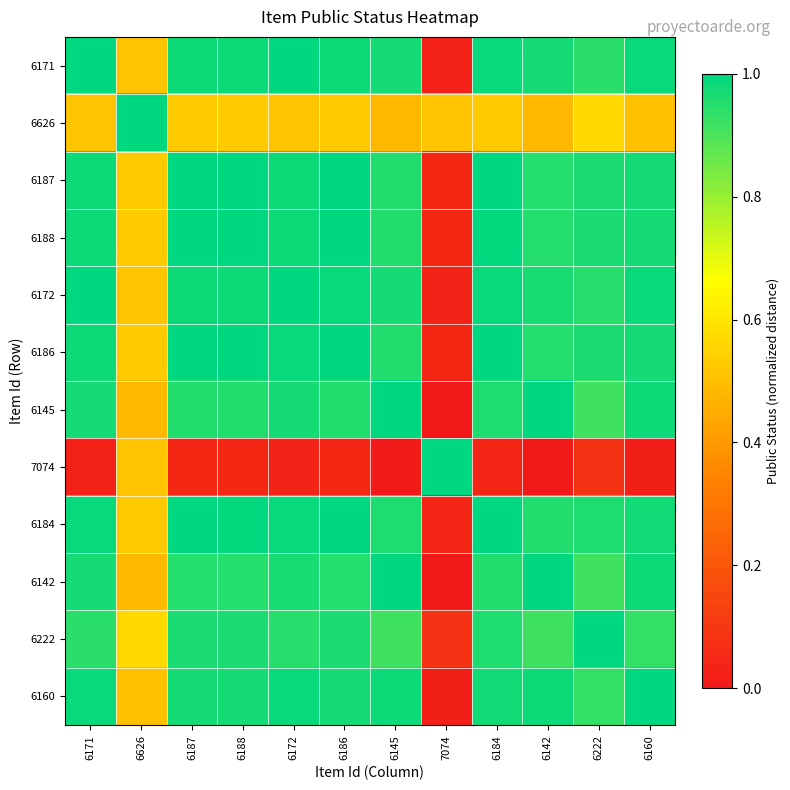

Reading left to right, transcribe all the data shown in this chart.

6171: 6171=1.0	6626=0.5	6187=1.0	6188=1.0	6172=1.0	6186=1.0	6145=1.0	7074=0.0	6184=1.0	6142=1.0	6222=0.9	6160=1.0
6626: 6171=0.5	6626=1.0	6187=0.5	6188=0.5	6172=0.5	6186=0.5	6145=0.5	7074=0.5	6184=0.5	6142=0.5	6222=0.6	6160=0.5
6187: 6171=1.0	6626=0.5	6187=1.0	6188=1.0	6172=1.0	6186=1.0	6145=1.0	7074=0.0	6184=1.0	6142=1.0	6222=1.0	6160=1.0
6188: 6171=1.0	6626=0.5	6187=1.0	6188=1.0	6172=1.0	6186=1.0	6145=1.0	7074=0.0	6184=1.0	6142=1.0	6222=1.0	6160=1.0
6172: 6171=1.0	6626=0.5	6187=1.0	6188=1.0	6172=1.0	6186=1.0	6145=1.0	7074=0.0	6184=1.0	6142=1.0	6222=0.9	6160=1.0
6186: 6171=1.0	6626=0.5	6187=1.0	6188=1.0	6172=1.0	6186=1.0	6145=1.0	7074=0.0	6184=1.0	6142=1.0	6222=1.0	6160=1.0
6145: 6171=1.0	6626=0.5	6187=1.0	6188=1.0	6172=1.0	6186=1.0	6145=1.0	7074=0.0	6184=1.0	6142=1.0	6222=0.9	6160=1.0
7074: 6171=0.0	6626=0.5	6187=0.0	6188=0.0	6172=0.0	6186=0.0	6145=0.0	7074=1.0	6184=0.0	6142=0.0	6222=0.1	6160=0.0
6184: 6171=1.0	6626=0.5	6187=1.0	6188=1.0	6172=1.0	6186=1.0	6145=1.0	7074=0.0	6184=1.0	6142=1.0	6222=1.0	6160=1.0
6142: 6171=1.0	6626=0.5	6187=1.0	6188=1.0	6172=1.0	6186=1.0	6145=1.0	7074=0.0	6184=1.0	6142=1.0	6222=0.9	6160=1.0
6222: 6171=0.9	6626=0.6	6187=1.0	6188=1.0	6172=0.9	6186=1.0	6145=0.9	7074=0.1	6184=1.0	6142=0.9	6222=1.0	6160=0.9
6160: 6171=1.0	6626=0.5	6187=1.0	6188=1.0	6172=1.0	6186=1.0	6145=1.0	7074=0.0	6184=1.0	6142=1.0	6222=0.9	6160=1.0